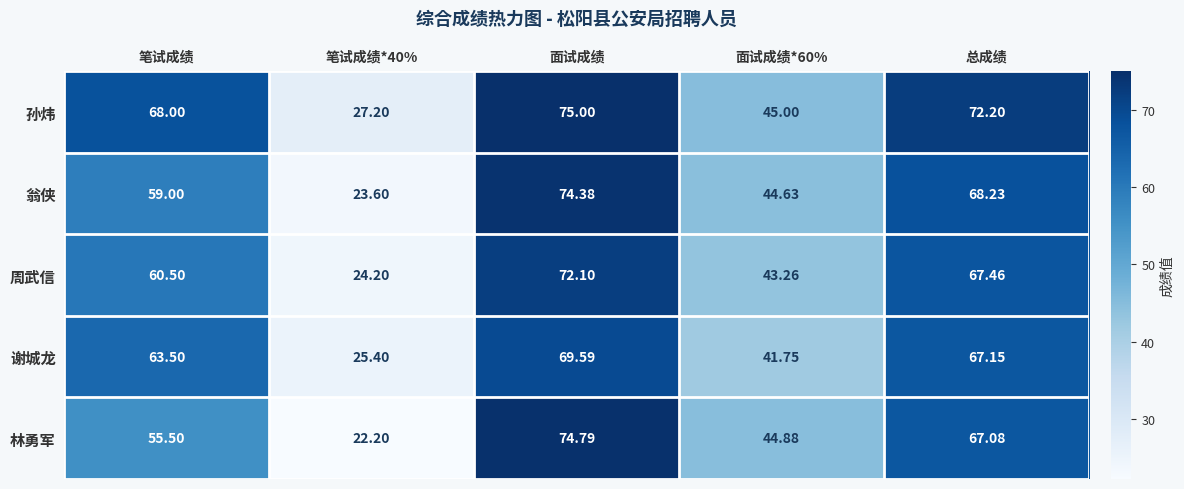

At which label does 林勇军 first exceed 55?

笔试成绩